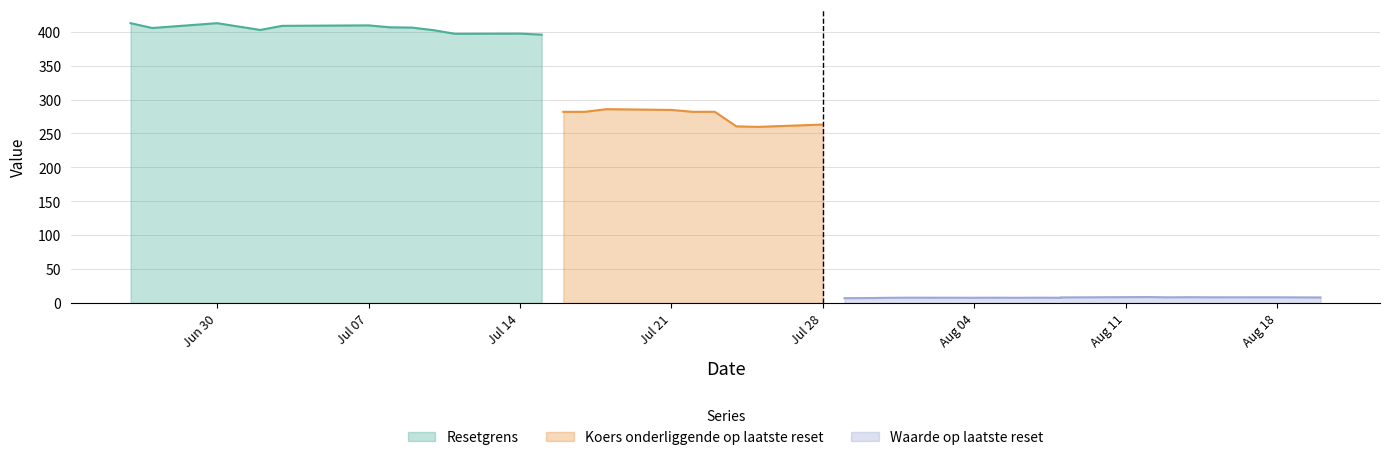

Is the value of Koers onderliggende op laatste reset at 10 greater than the value of Resetgrens at 11?

No